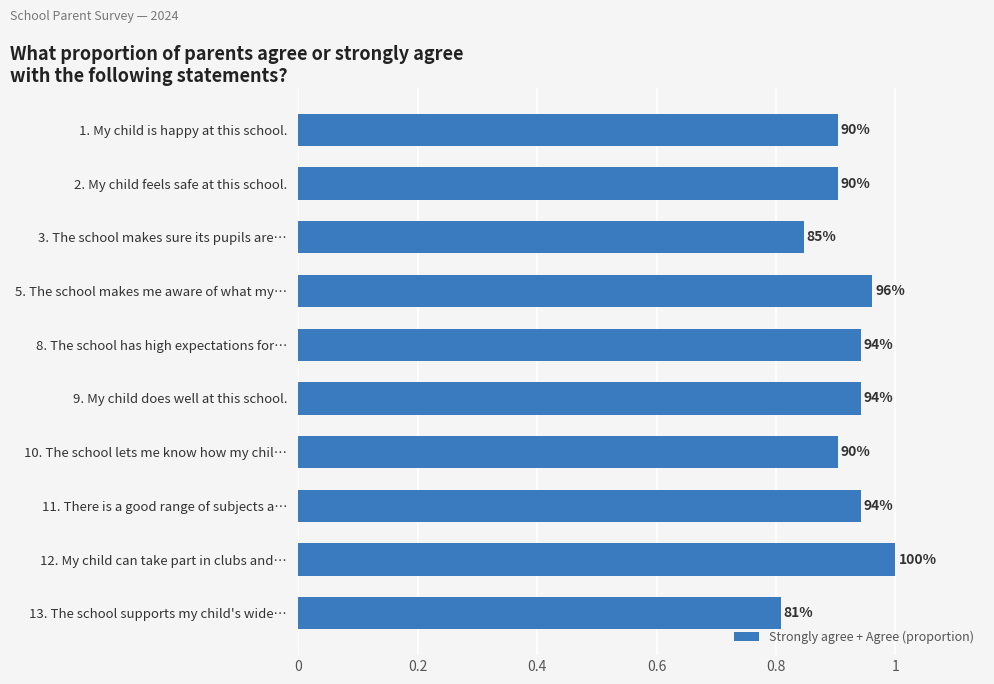

How many bars are there in total?

10